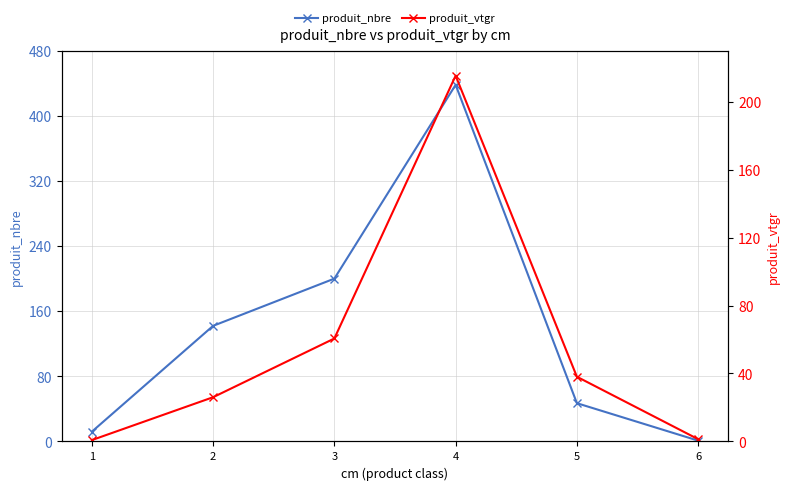

Is it true that produit_vtgr equals 1.3 at 6?

True